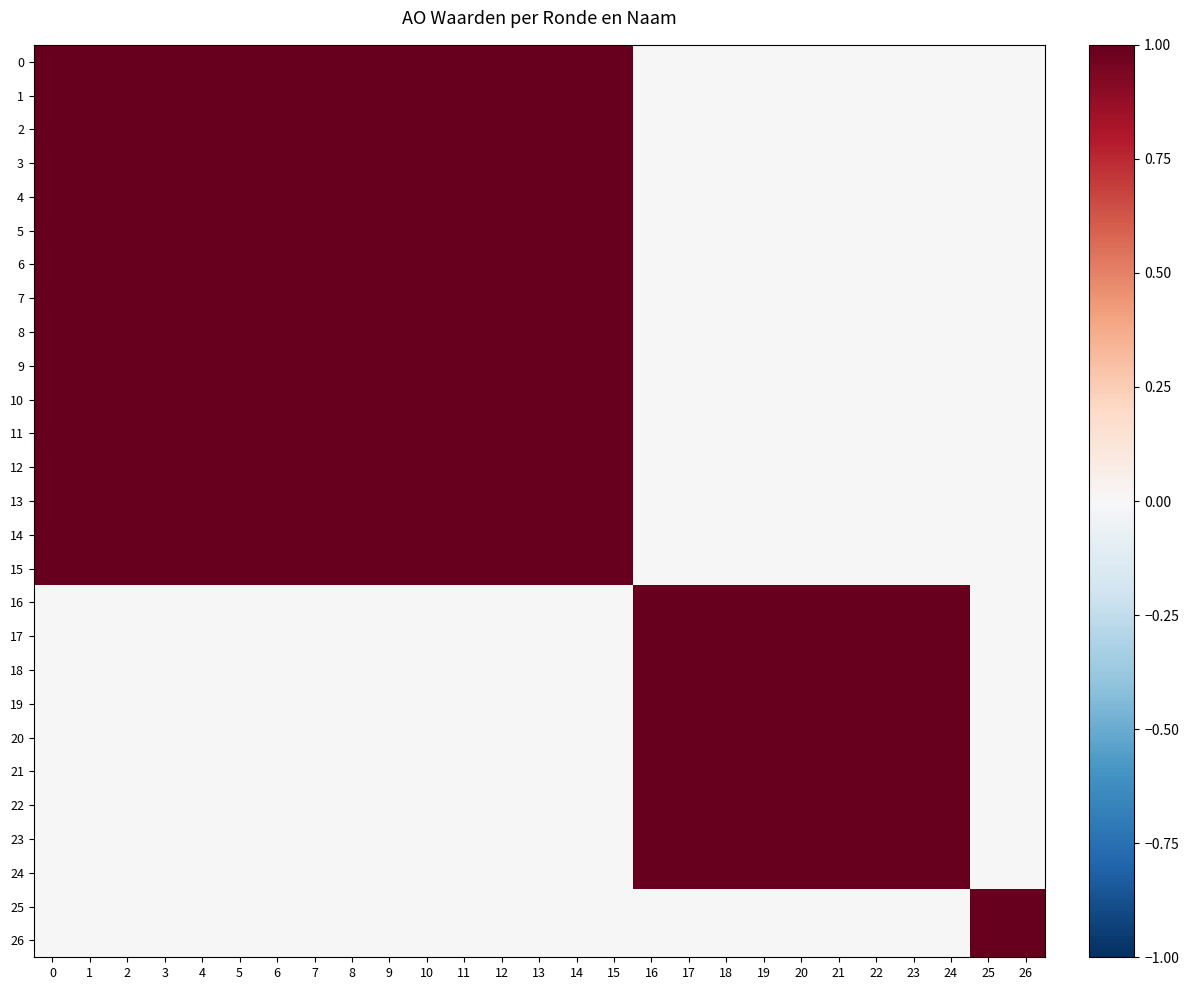

Reading right to left, extract all data points from this chart.

0: 26=0	25=0	24=0	23=0	22=0	21=0	20=0	19=0	18=0	17=0	16=0	15=1	14=1	13=1	12=1	11=1	10=1	9=1	8=1	7=1	6=1	5=1	4=1	3=1	2=1	1=1	0=1
1: 26=0	25=0	24=0	23=0	22=0	21=0	20=0	19=0	18=0	17=0	16=0	15=1	14=1	13=1	12=1	11=1	10=1	9=1	8=1	7=1	6=1	5=1	4=1	3=1	2=1	1=1	0=1
2: 26=0	25=0	24=0	23=0	22=0	21=0	20=0	19=0	18=0	17=0	16=0	15=1	14=1	13=1	12=1	11=1	10=1	9=1	8=1	7=1	6=1	5=1	4=1	3=1	2=1	1=1	0=1
3: 26=0	25=0	24=0	23=0	22=0	21=0	20=0	19=0	18=0	17=0	16=0	15=1	14=1	13=1	12=1	11=1	10=1	9=1	8=1	7=1	6=1	5=1	4=1	3=1	2=1	1=1	0=1
4: 26=0	25=0	24=0	23=0	22=0	21=0	20=0	19=0	18=0	17=0	16=0	15=1	14=1	13=1	12=1	11=1	10=1	9=1	8=1	7=1	6=1	5=1	4=1	3=1	2=1	1=1	0=1
5: 26=0	25=0	24=0	23=0	22=0	21=0	20=0	19=0	18=0	17=0	16=0	15=1	14=1	13=1	12=1	11=1	10=1	9=1	8=1	7=1	6=1	5=1	4=1	3=1	2=1	1=1	0=1
6: 26=0	25=0	24=0	23=0	22=0	21=0	20=0	19=0	18=0	17=0	16=0	15=1	14=1	13=1	12=1	11=1	10=1	9=1	8=1	7=1	6=1	5=1	4=1	3=1	2=1	1=1	0=1
7: 26=0	25=0	24=0	23=0	22=0	21=0	20=0	19=0	18=0	17=0	16=0	15=1	14=1	13=1	12=1	11=1	10=1	9=1	8=1	7=1	6=1	5=1	4=1	3=1	2=1	1=1	0=1
8: 26=0	25=0	24=0	23=0	22=0	21=0	20=0	19=0	18=0	17=0	16=0	15=1	14=1	13=1	12=1	11=1	10=1	9=1	8=1	7=1	6=1	5=1	4=1	3=1	2=1	1=1	0=1
9: 26=0	25=0	24=0	23=0	22=0	21=0	20=0	19=0	18=0	17=0	16=0	15=1	14=1	13=1	12=1	11=1	10=1	9=1	8=1	7=1	6=1	5=1	4=1	3=1	2=1	1=1	0=1
10: 26=0	25=0	24=0	23=0	22=0	21=0	20=0	19=0	18=0	17=0	16=0	15=1	14=1	13=1	12=1	11=1	10=1	9=1	8=1	7=1	6=1	5=1	4=1	3=1	2=1	1=1	0=1
11: 26=0	25=0	24=0	23=0	22=0	21=0	20=0	19=0	18=0	17=0	16=0	15=1	14=1	13=1	12=1	11=1	10=1	9=1	8=1	7=1	6=1	5=1	4=1	3=1	2=1	1=1	0=1
12: 26=0	25=0	24=0	23=0	22=0	21=0	20=0	19=0	18=0	17=0	16=0	15=1	14=1	13=1	12=1	11=1	10=1	9=1	8=1	7=1	6=1	5=1	4=1	3=1	2=1	1=1	0=1
13: 26=0	25=0	24=0	23=0	22=0	21=0	20=0	19=0	18=0	17=0	16=0	15=1	14=1	13=1	12=1	11=1	10=1	9=1	8=1	7=1	6=1	5=1	4=1	3=1	2=1	1=1	0=1
14: 26=0	25=0	24=0	23=0	22=0	21=0	20=0	19=0	18=0	17=0	16=0	15=1	14=1	13=1	12=1	11=1	10=1	9=1	8=1	7=1	6=1	5=1	4=1	3=1	2=1	1=1	0=1
15: 26=0	25=0	24=0	23=0	22=0	21=0	20=0	19=0	18=0	17=0	16=0	15=1	14=1	13=1	12=1	11=1	10=1	9=1	8=1	7=1	6=1	5=1	4=1	3=1	2=1	1=1	0=1
16: 26=0	25=0	24=1	23=1	22=1	21=1	20=1	19=1	18=1	17=1	16=1	15=0	14=0	13=0	12=0	11=0	10=0	9=0	8=0	7=0	6=0	5=0	4=0	3=0	2=0	1=0	0=0
17: 26=0	25=0	24=1	23=1	22=1	21=1	20=1	19=1	18=1	17=1	16=1	15=0	14=0	13=0	12=0	11=0	10=0	9=0	8=0	7=0	6=0	5=0	4=0	3=0	2=0	1=0	0=0
18: 26=0	25=0	24=1	23=1	22=1	21=1	20=1	19=1	18=1	17=1	16=1	15=0	14=0	13=0	12=0	11=0	10=0	9=0	8=0	7=0	6=0	5=0	4=0	3=0	2=0	1=0	0=0
19: 26=0	25=0	24=1	23=1	22=1	21=1	20=1	19=1	18=1	17=1	16=1	15=0	14=0	13=0	12=0	11=0	10=0	9=0	8=0	7=0	6=0	5=0	4=0	3=0	2=0	1=0	0=0
20: 26=0	25=0	24=1	23=1	22=1	21=1	20=1	19=1	18=1	17=1	16=1	15=0	14=0	13=0	12=0	11=0	10=0	9=0	8=0	7=0	6=0	5=0	4=0	3=0	2=0	1=0	0=0
21: 26=0	25=0	24=1	23=1	22=1	21=1	20=1	19=1	18=1	17=1	16=1	15=0	14=0	13=0	12=0	11=0	10=0	9=0	8=0	7=0	6=0	5=0	4=0	3=0	2=0	1=0	0=0
22: 26=0	25=0	24=1	23=1	22=1	21=1	20=1	19=1	18=1	17=1	16=1	15=0	14=0	13=0	12=0	11=0	10=0	9=0	8=0	7=0	6=0	5=0	4=0	3=0	2=0	1=0	0=0
23: 26=0	25=0	24=1	23=1	22=1	21=1	20=1	19=1	18=1	17=1	16=1	15=0	14=0	13=0	12=0	11=0	10=0	9=0	8=0	7=0	6=0	5=0	4=0	3=0	2=0	1=0	0=0
24: 26=0	25=0	24=1	23=1	22=1	21=1	20=1	19=1	18=1	17=1	16=1	15=0	14=0	13=0	12=0	11=0	10=0	9=0	8=0	7=0	6=0	5=0	4=0	3=0	2=0	1=0	0=0
25: 26=1	25=1	24=0	23=0	22=0	21=0	20=0	19=0	18=0	17=0	16=0	15=0	14=0	13=0	12=0	11=0	10=0	9=0	8=0	7=0	6=0	5=0	4=0	3=0	2=0	1=0	0=0
26: 26=1	25=1	24=0	23=0	22=0	21=0	20=0	19=0	18=0	17=0	16=0	15=0	14=0	13=0	12=0	11=0	10=0	9=0	8=0	7=0	6=0	5=0	4=0	3=0	2=0	1=0	0=0